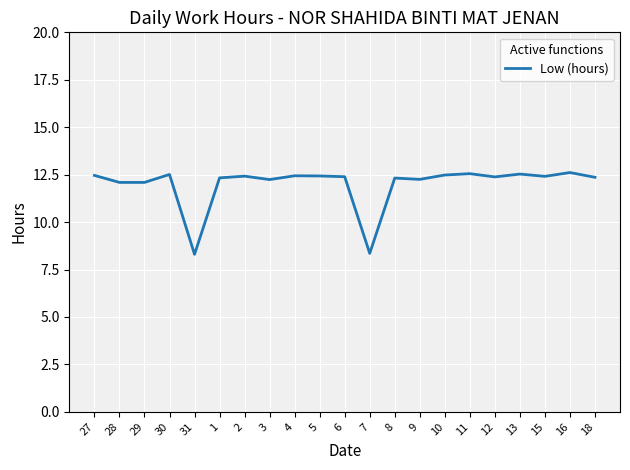

What is the greatest value displayed?

12.6